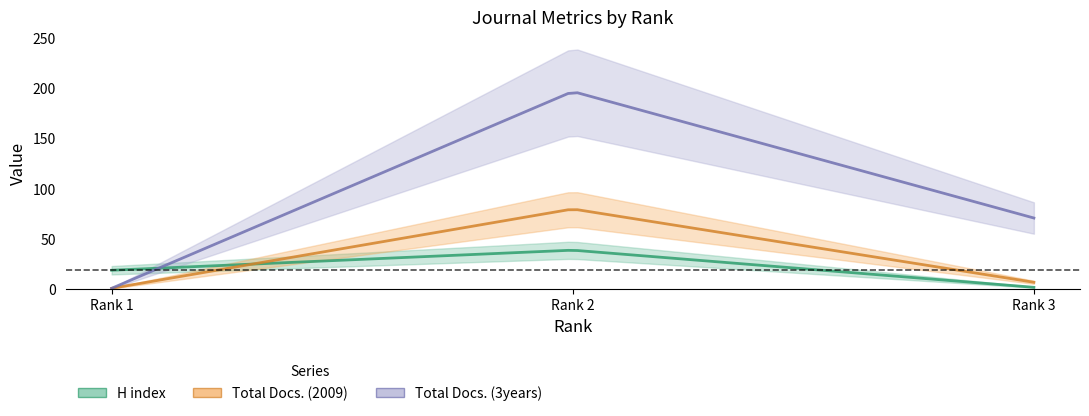

Reading left to right, extract all data points from this chart.

H index: Rank 1=19	Rank 2=39	Rank 3=2
Total Docs. (2009): Rank 1=1	Rank 2=80	Rank 3=7
Total Docs. (3years): Rank 1=1	Rank 2=197	Rank 3=71